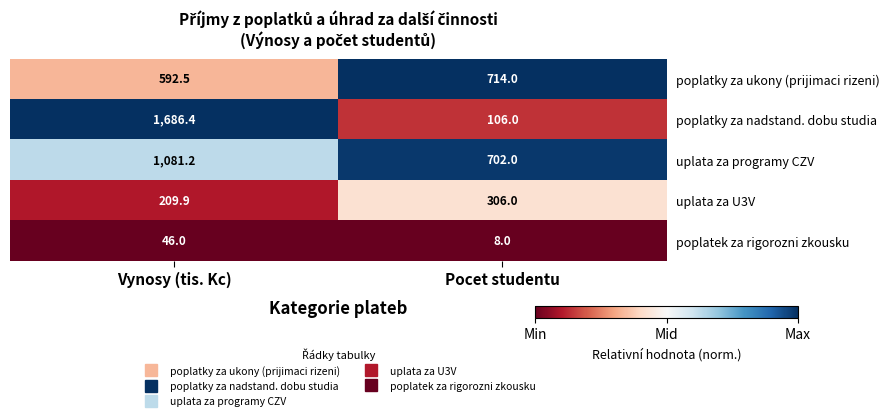

Where is poplatky za nadstand. dobu studia nearest to the value 896?

Pocet studentu